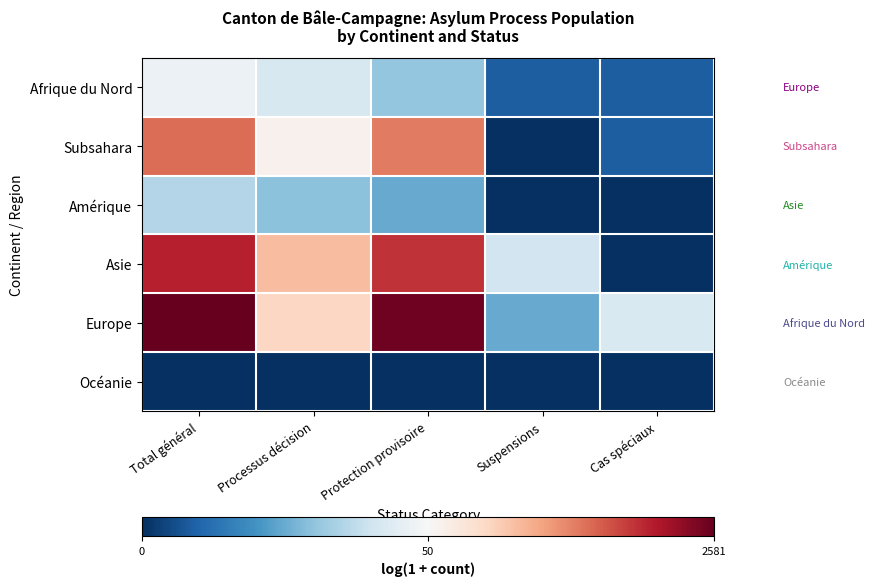

Reading left to right, what are all the values shown in this chart?

Afrique du Nord: Total général=3.7	Processus décision=3.3	Protection provisoire=2.4	Suspensions=0.7	Cas spéciaux=0.7
Subsahara: Total général=6.1	Processus décision=4.1	Protection provisoire=6.0	Suspensions=0.0	Cas spéciaux=0.7
Amérique: Total général=2.8	Processus décision=2.3	Protection provisoire=1.9	Suspensions=0.0	Cas spéciaux=0.0
Asie: Total général=7.0	Processus décision=5.1	Protection provisoire=6.8	Suspensions=3.2	Cas spéciaux=0.0
Europe: Total général=7.9	Processus décision=4.7	Protection provisoire=7.7	Suspensions=1.9	Cas spéciaux=3.3
Océanie: Total général=0.0	Processus décision=0.0	Protection provisoire=0.0	Suspensions=0.0	Cas spéciaux=0.0